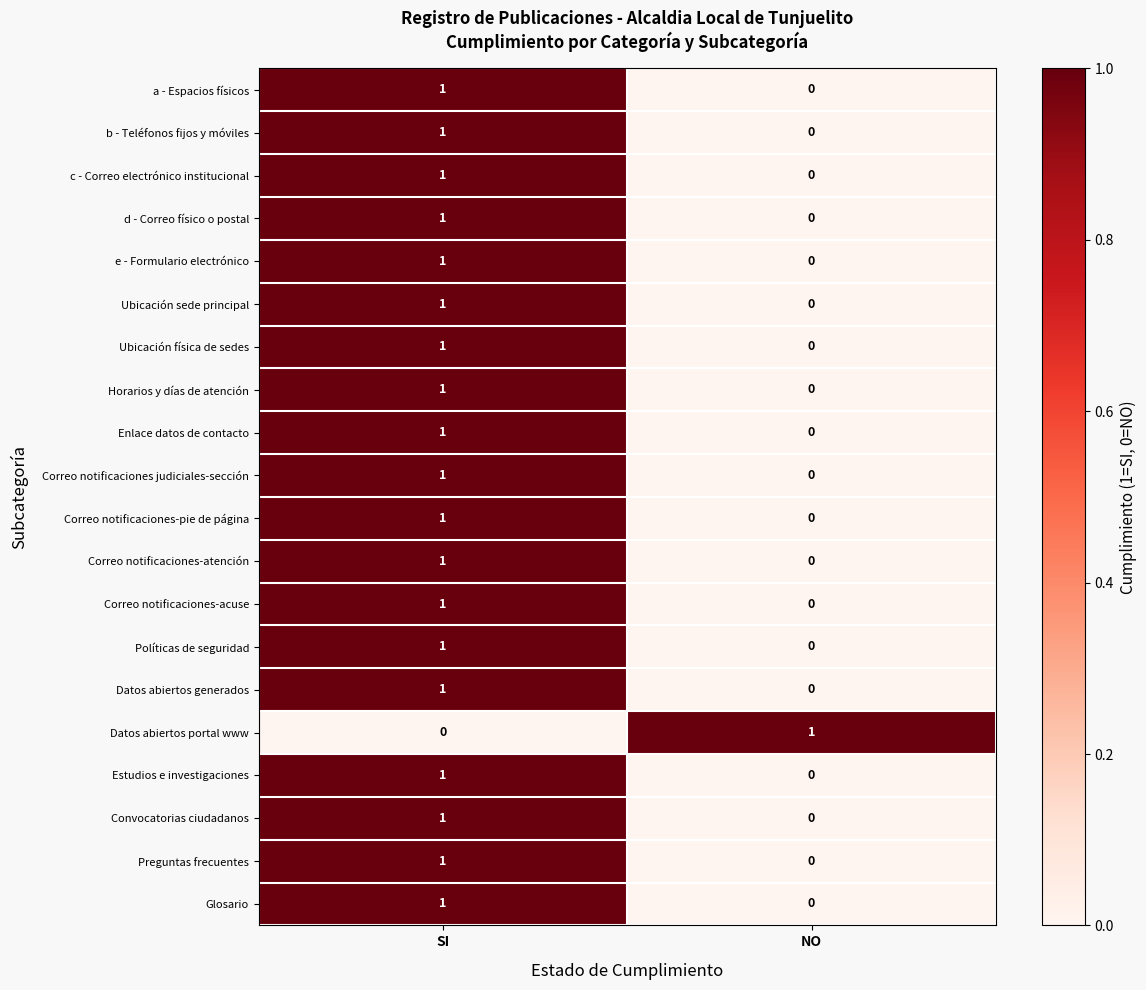

What is the total value across all series at SI?

19